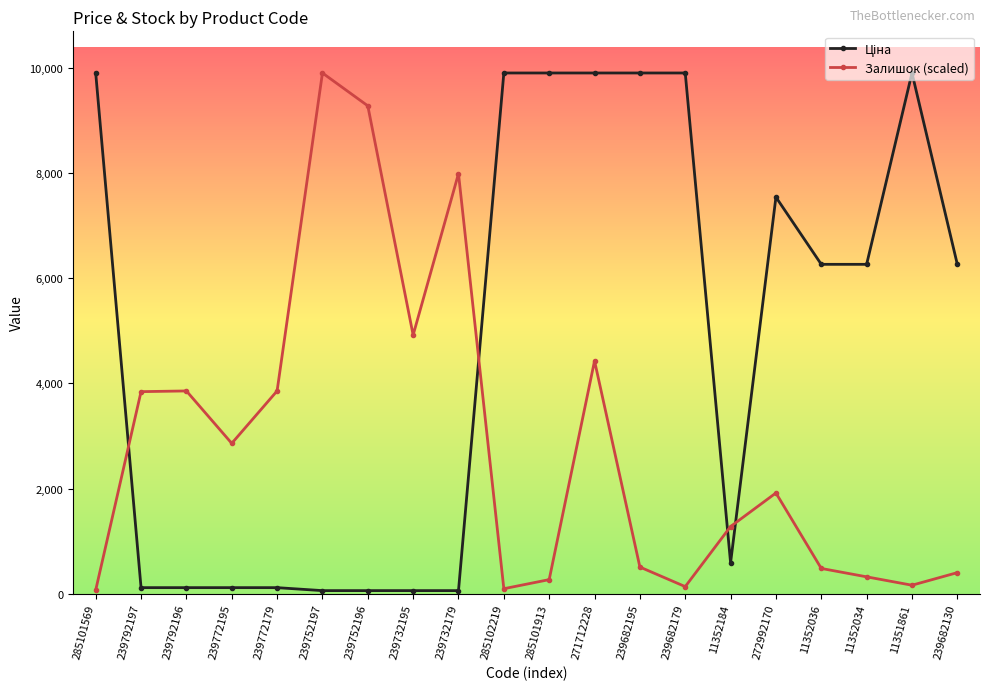

What is the value of the Залишок (scaled) point at the 18th from the left?

319.2